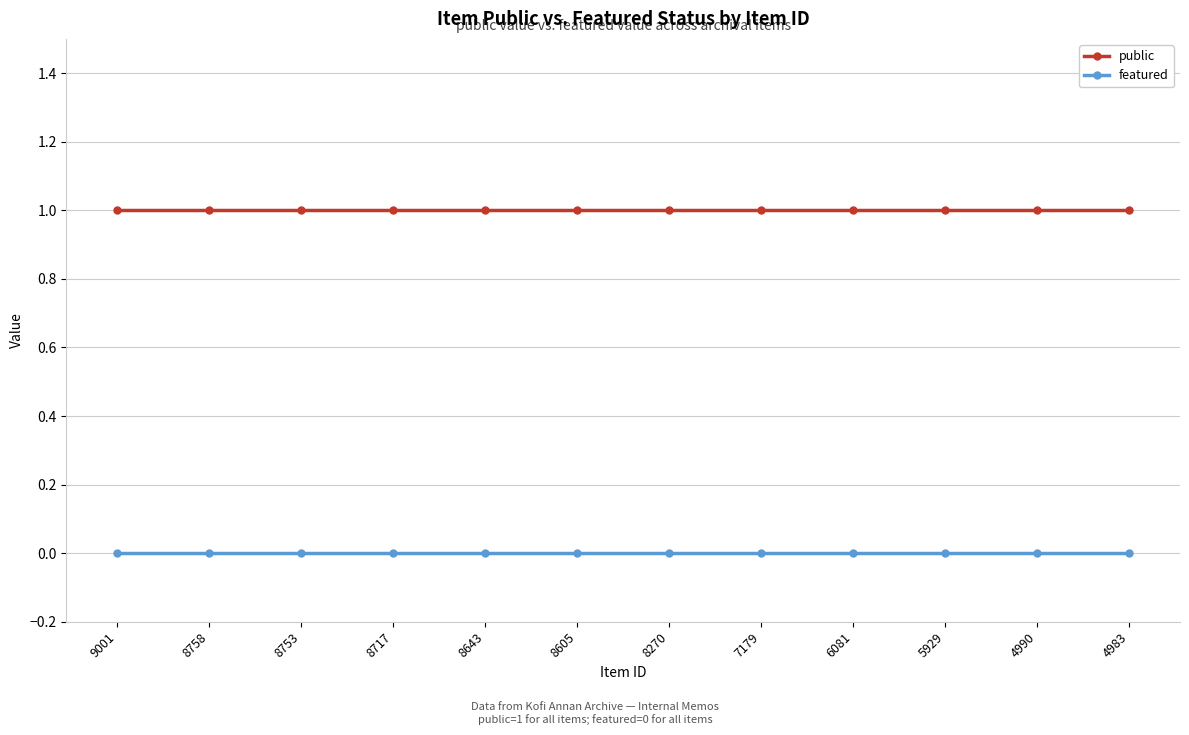

What is the value of the public point at the 4th from the left?

1